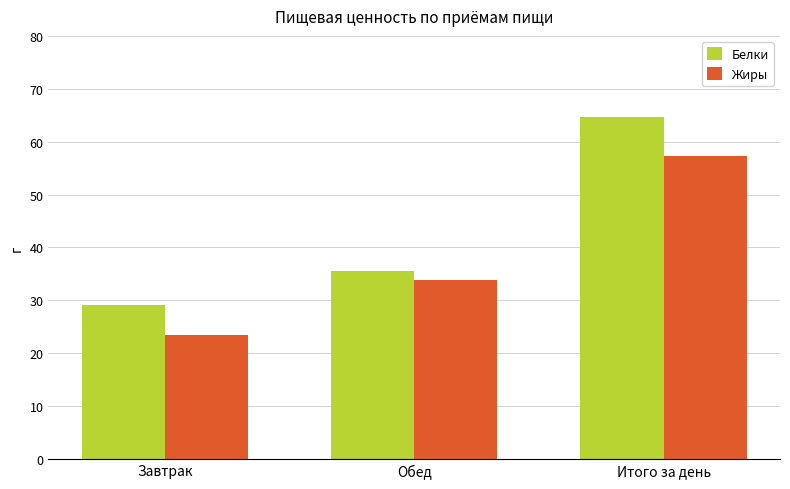

What value does the Белки series have at Итого за день?

64.7